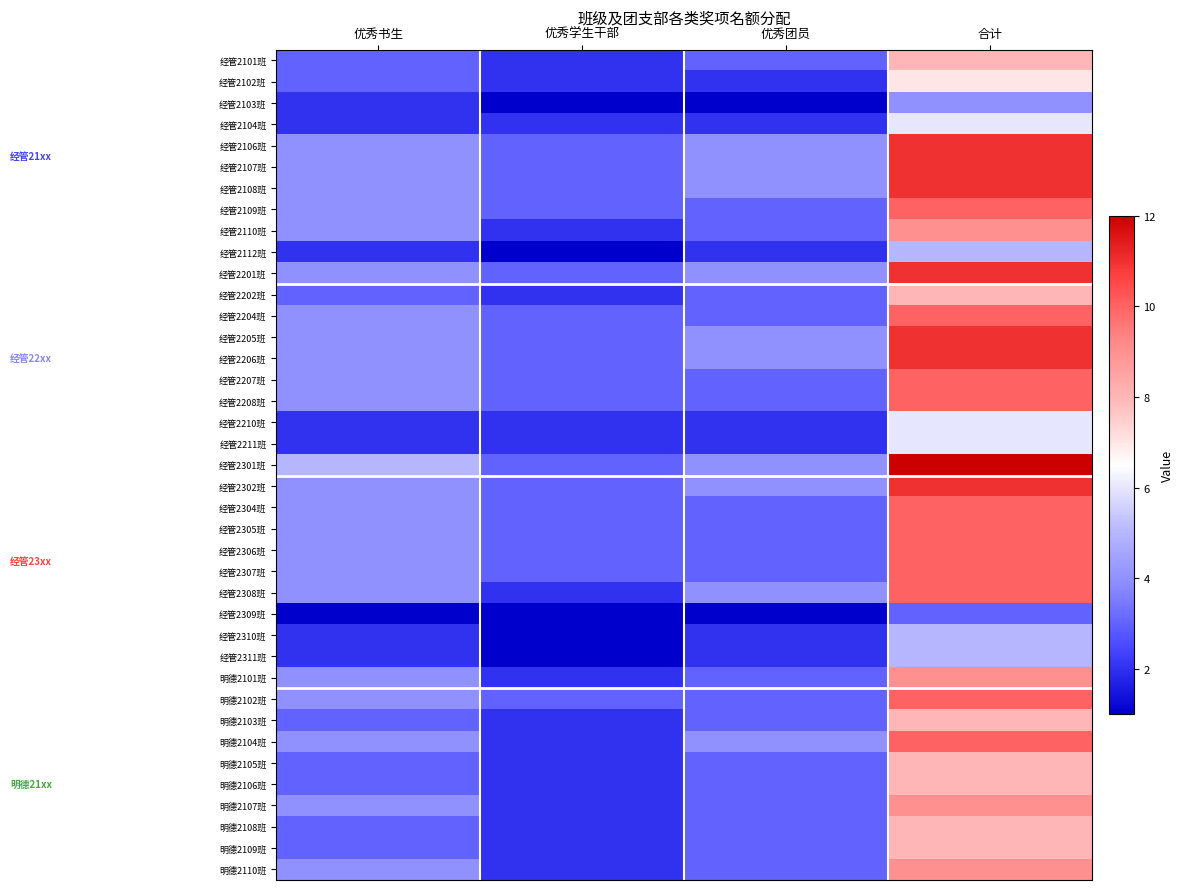

At which category does the chart reach its minimum across all series?

优秀学生干部